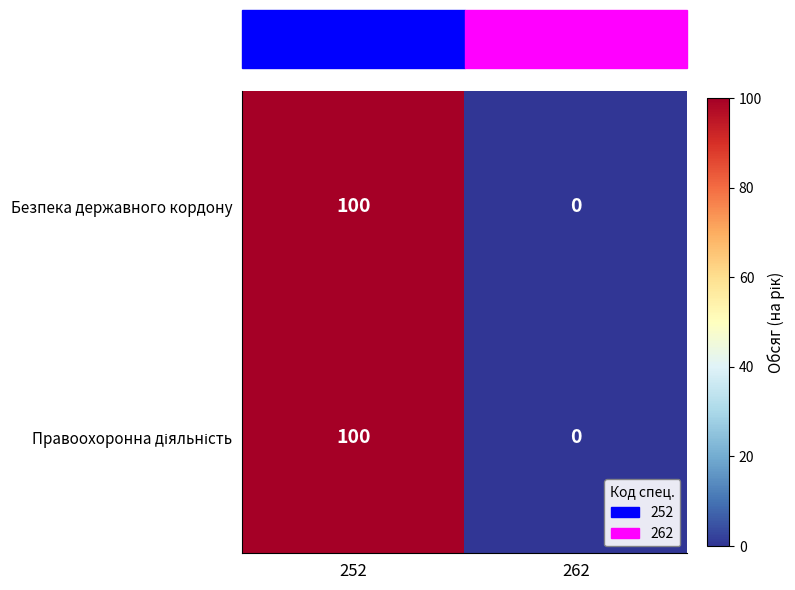

Which category has the lowest value across all series?

262